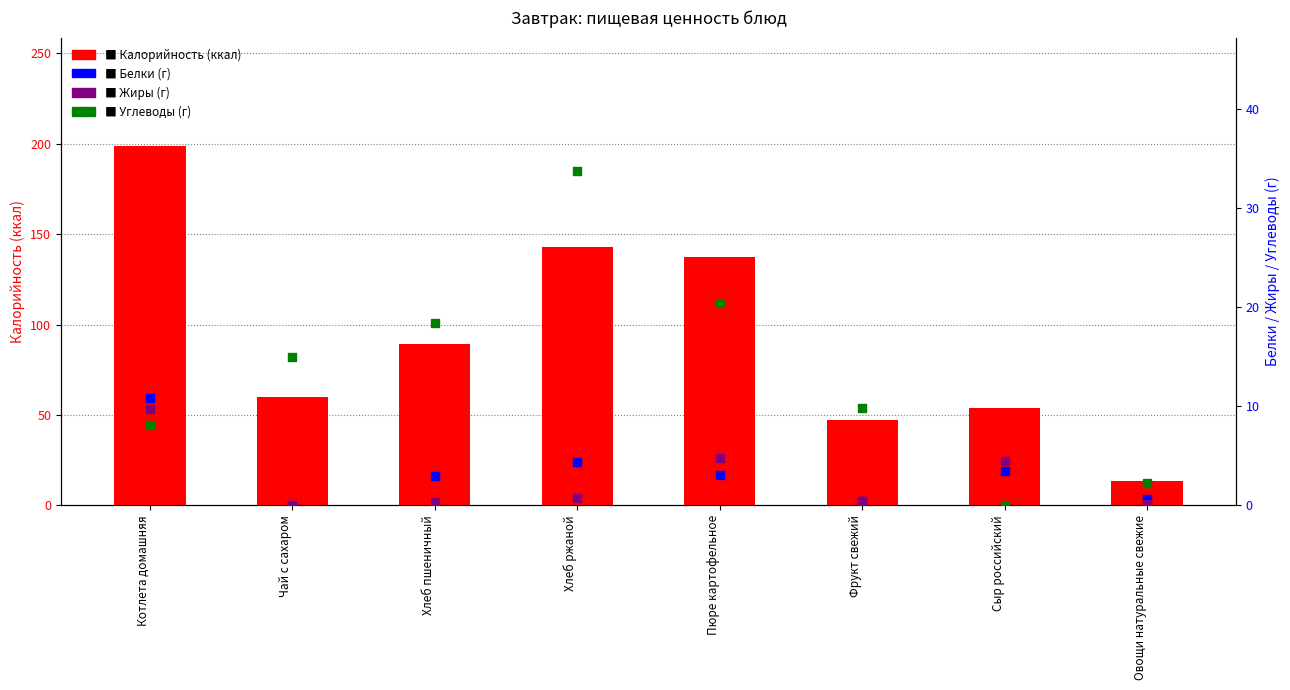

Which series has the widest spread of Y values?

Калорийность